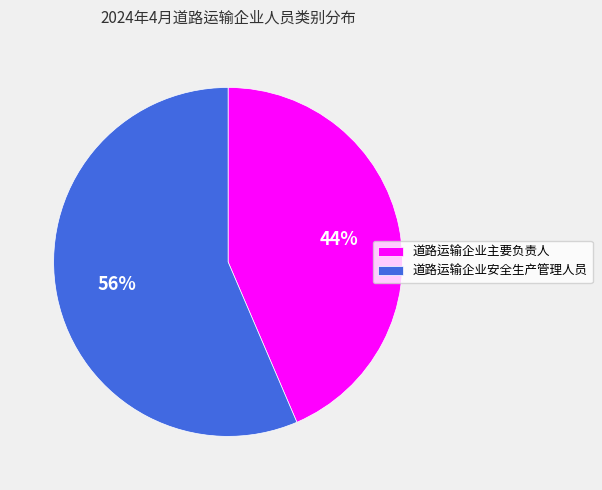

Which category has the biggest portion of the pie?

道路运输企业安全生产管理人员